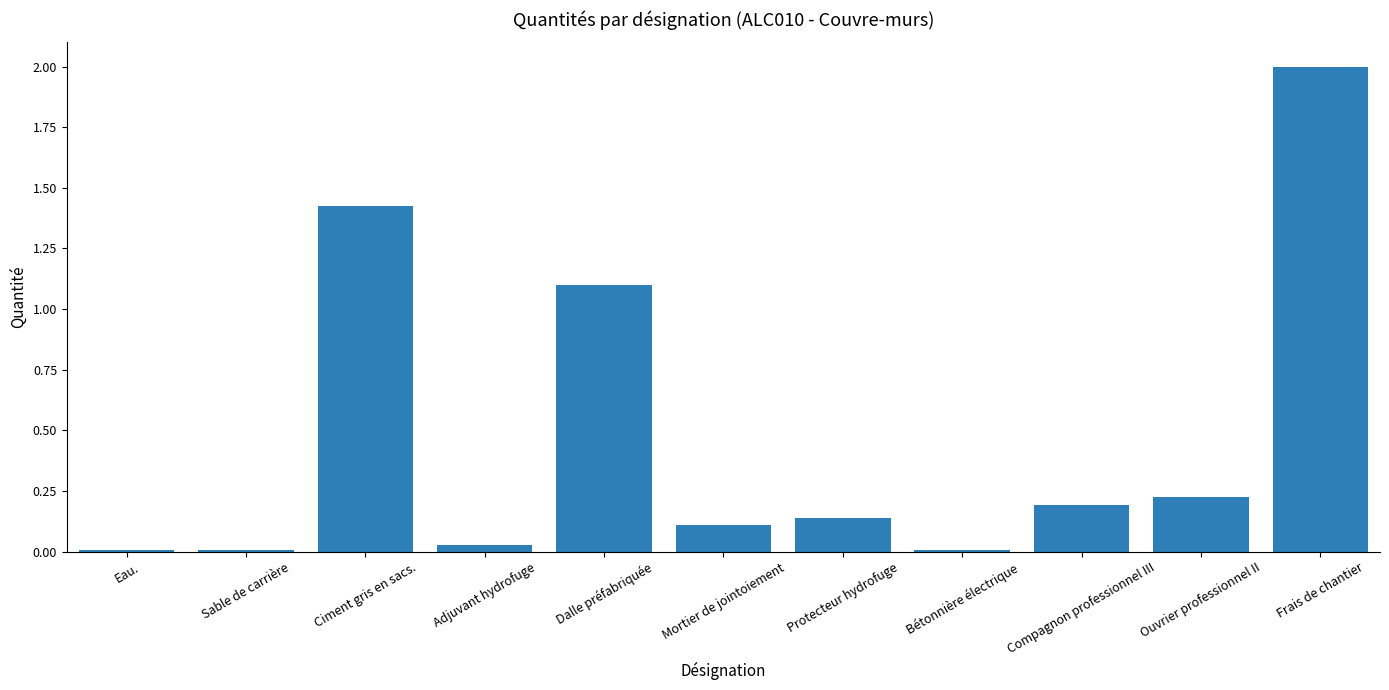

At which label is the value closest to 1?

Dalle préfabriquée